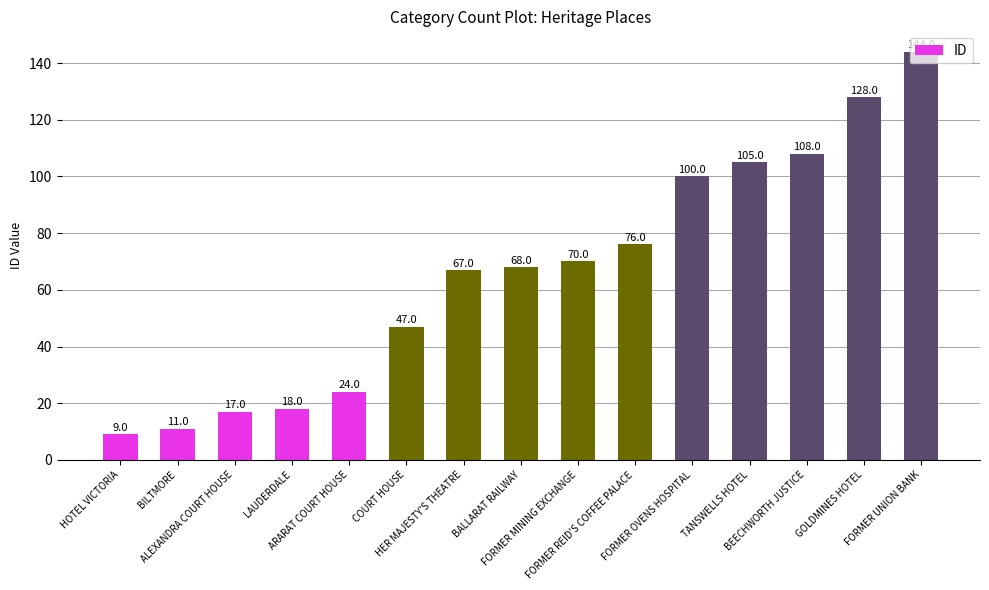

What is the minimum value shown in the chart?

9